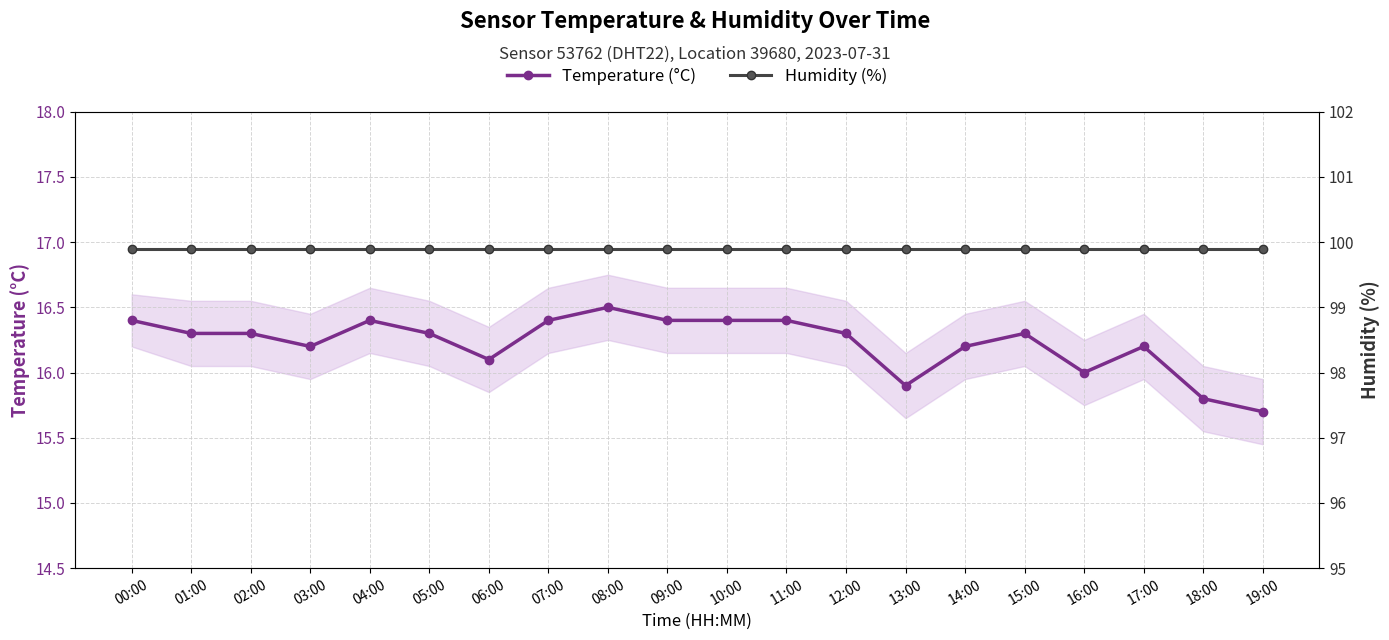

Which series changed the most between 00:00 and 19:00?

Temperature (°C)